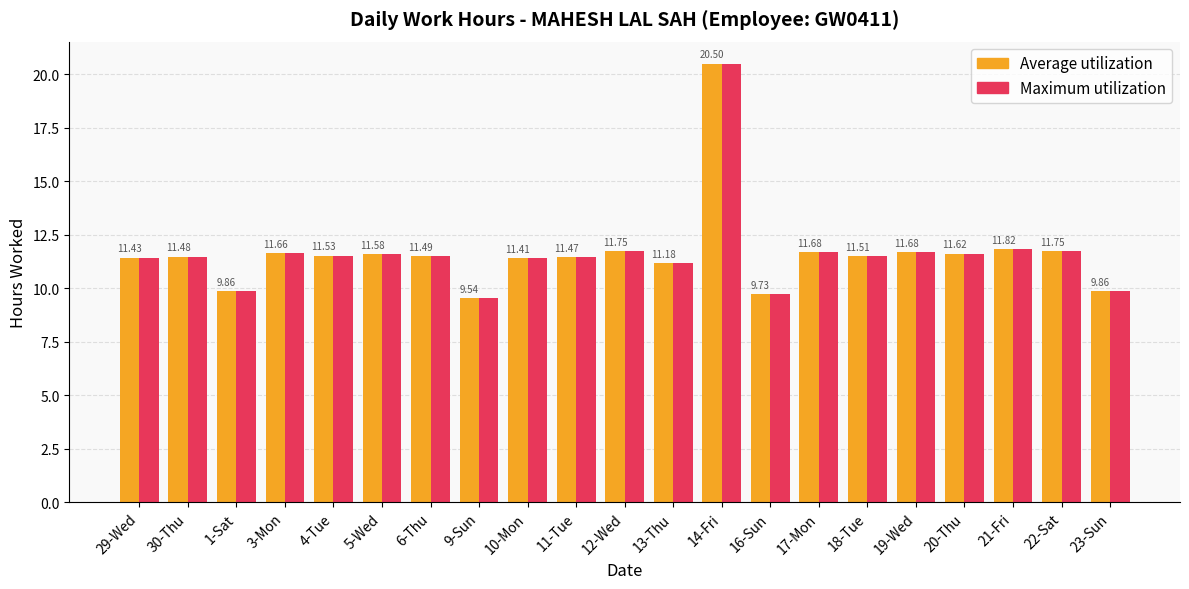

Reading right to left, list all the values displayed in this chart.

Average utilization: 9.9	11.8	11.8	11.6	11.7	11.5	11.7	9.7	20.5	11.2	11.8	11.5	11.4	9.5	11.5	11.6	11.5	11.7	9.9	11.5	11.4
Maximum utilization: 9.9	11.8	11.8	11.6	11.7	11.5	11.7	9.7	20.5	11.2	11.8	11.5	11.4	9.5	11.5	11.6	11.5	11.7	9.9	11.5	11.4